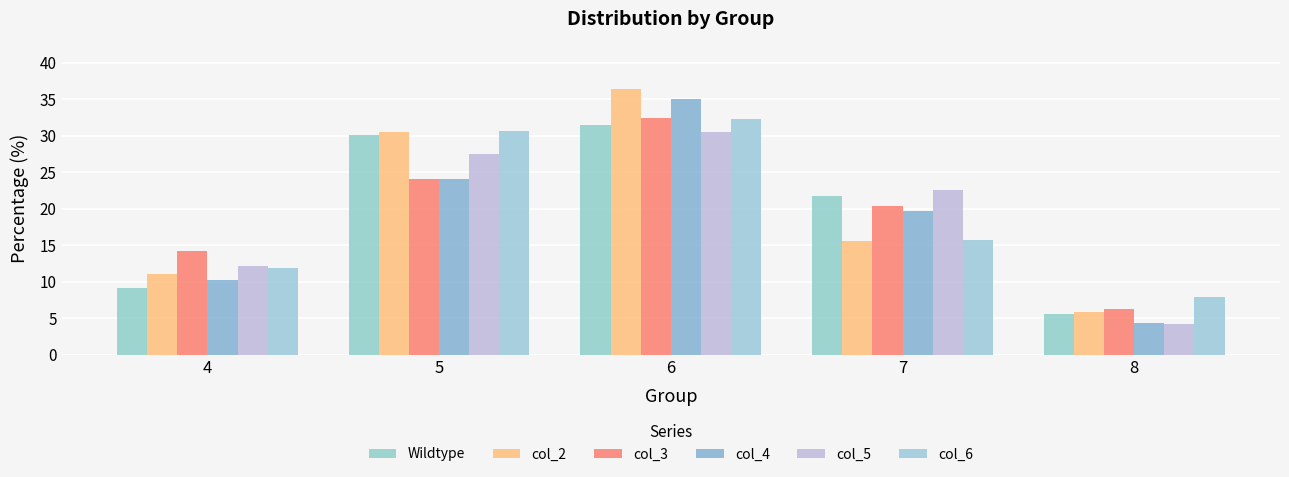

The value of Wildtype at 7 is 9.9. True or false?

False